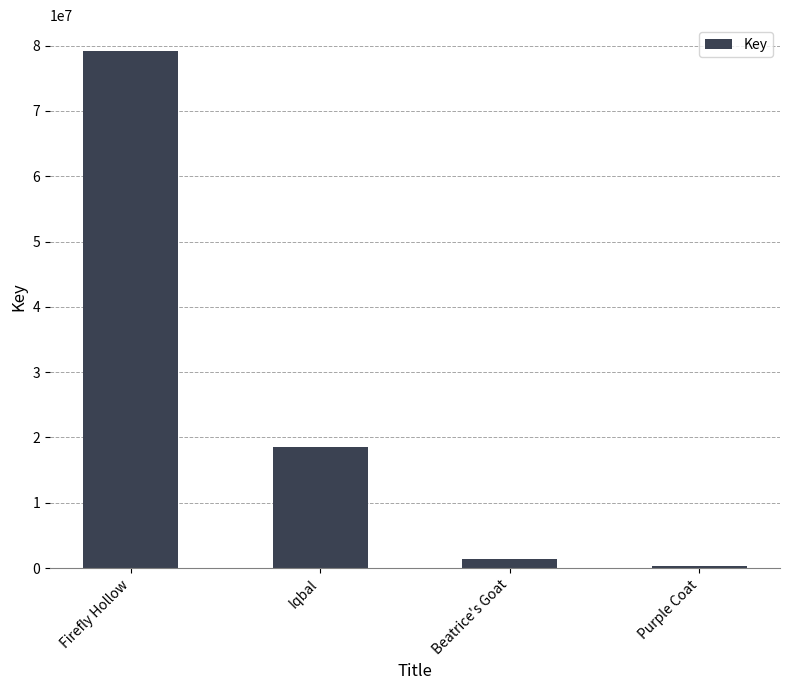

Reading left to right, what are all the values shown in this chart?

79184628	18586620	1328518	315238